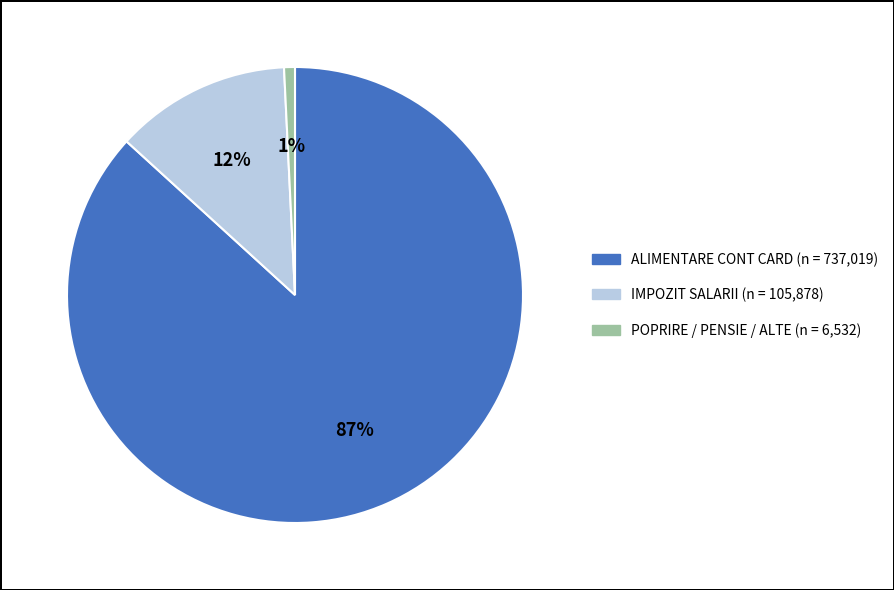

How many slices are in this pie chart?

3